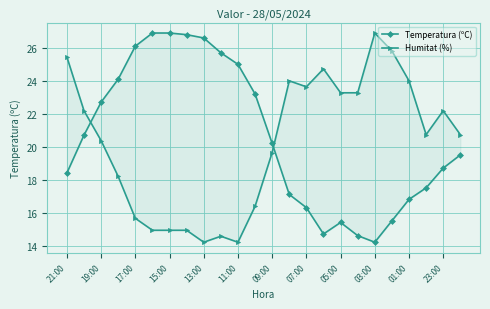

How many lines are shown in the chart?

2